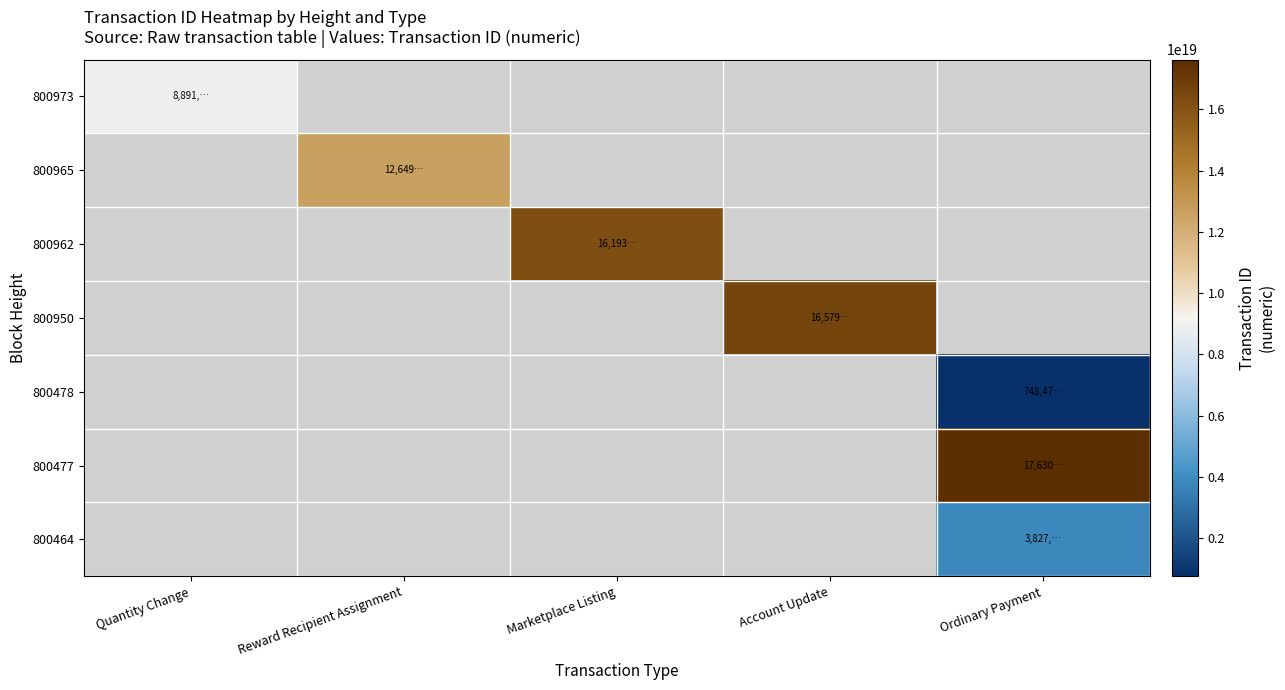

What is the minimum value shown in the chart?

748473763084411648.0